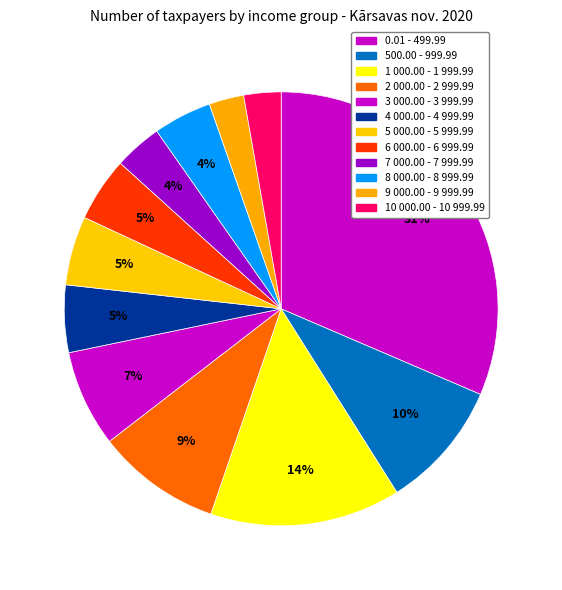

Is there any slice that represents more than half of the pie?

No